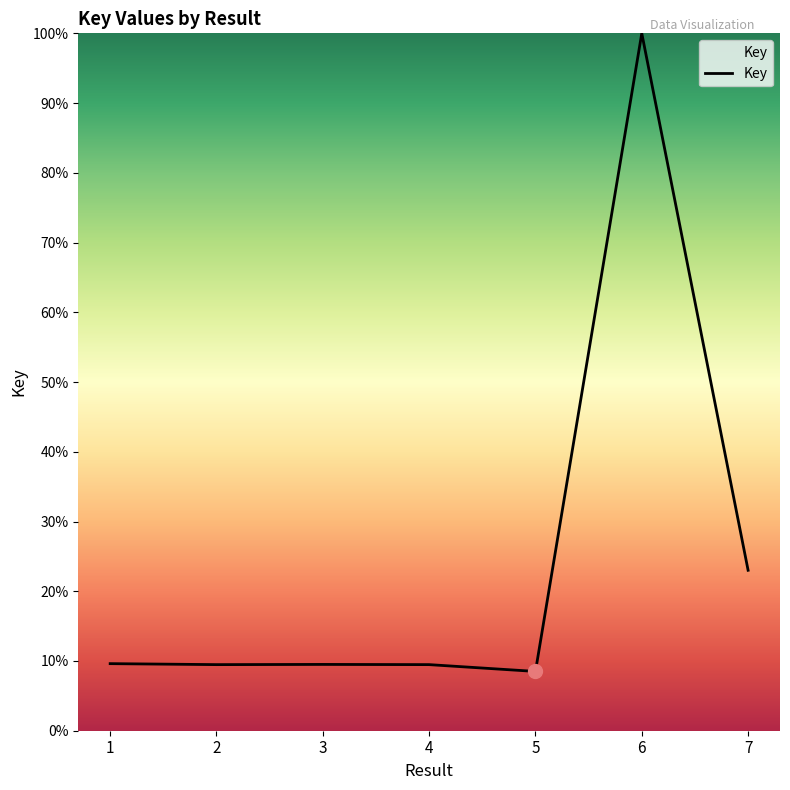

At which category does the chart reach its peak across all series?

6